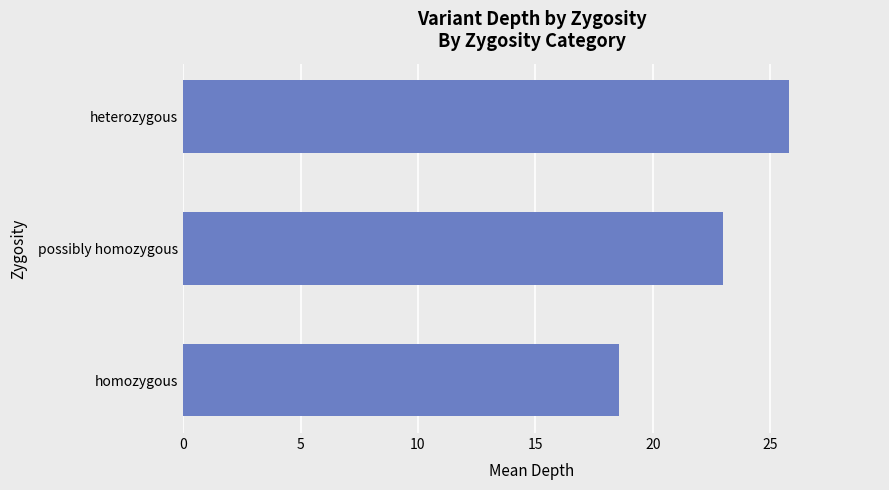

Does the chart contain stacked bars?

No